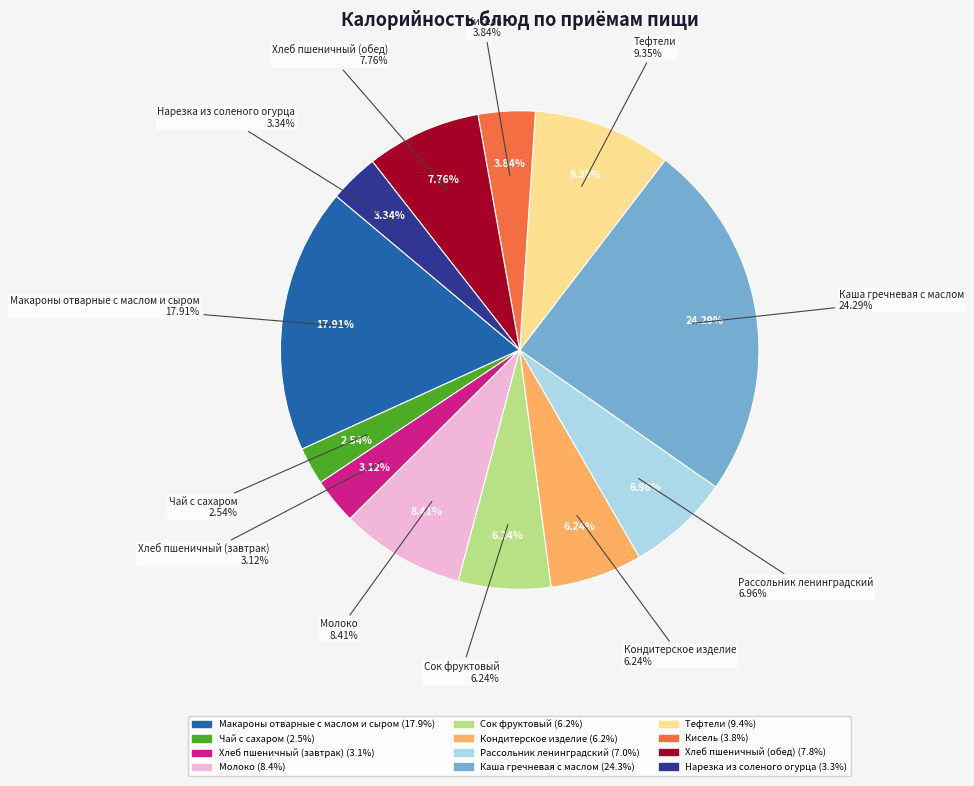

Do Кондитерское изделие and Хлеб пшеничный (обед) together represent more than half of the pie?

No